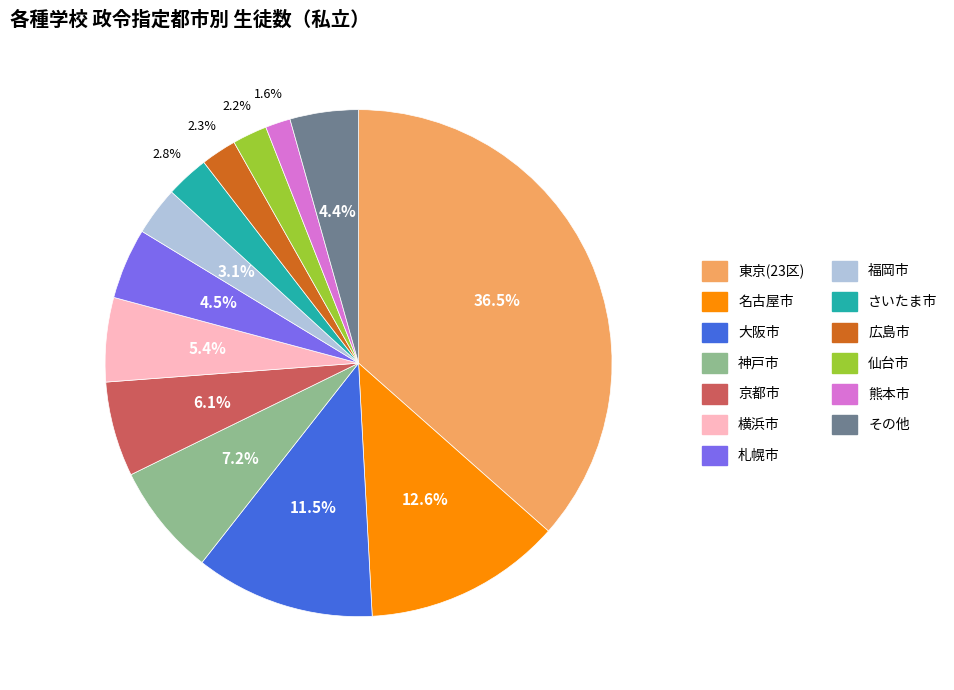

Is there a majority slice in this chart?

No